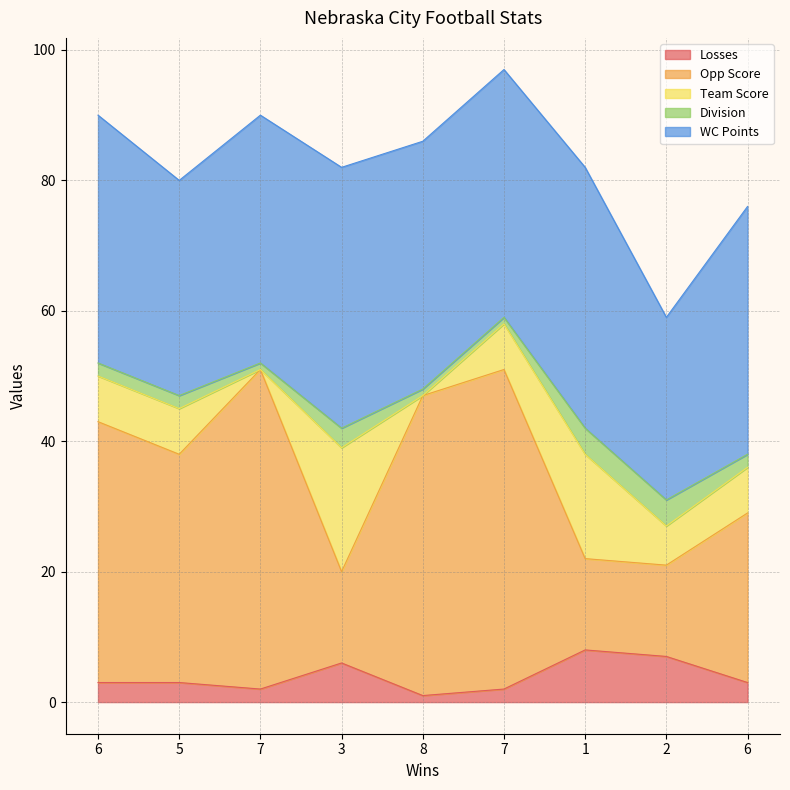

Which category has the lowest value across all series?

7